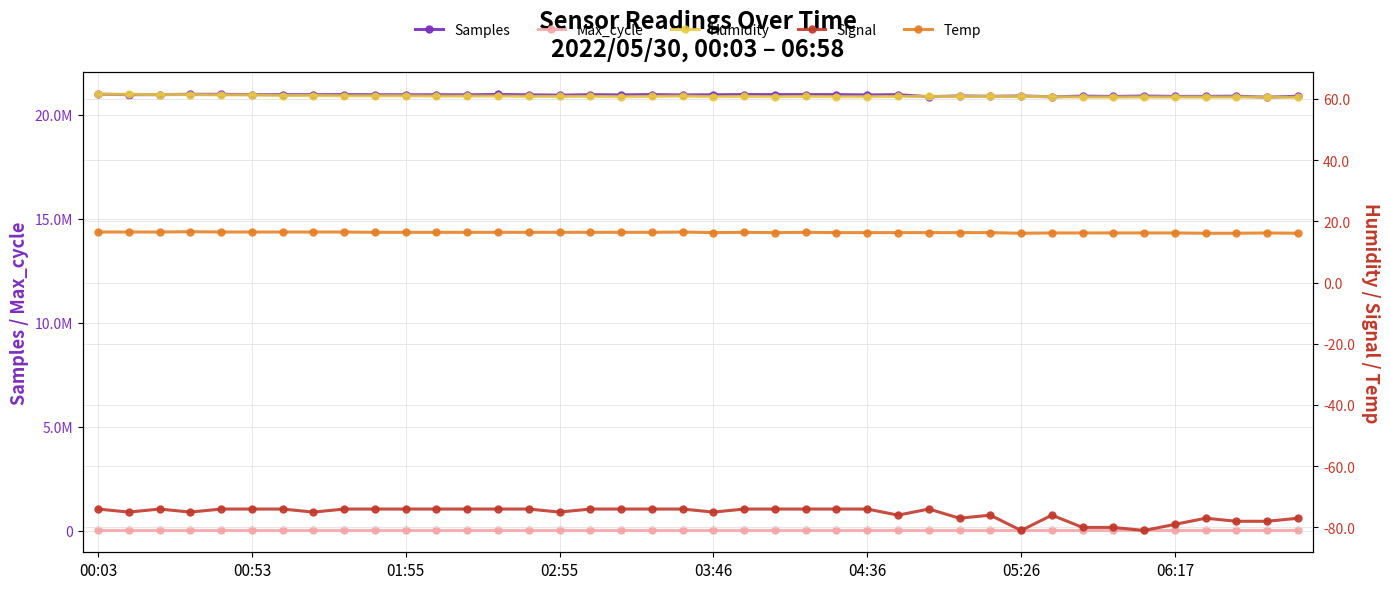

At which label does Humidity reach its peak?

00:03